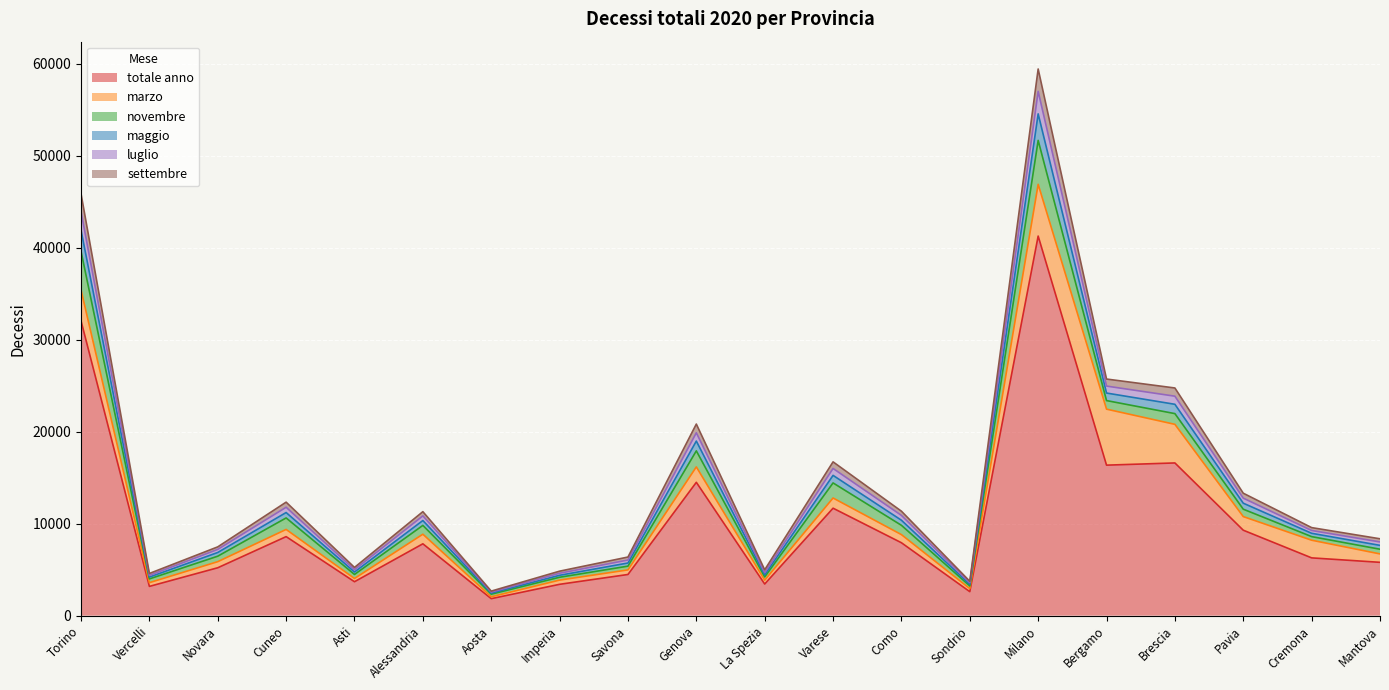

True or false: maggio and settembre intersect in this chart.

False